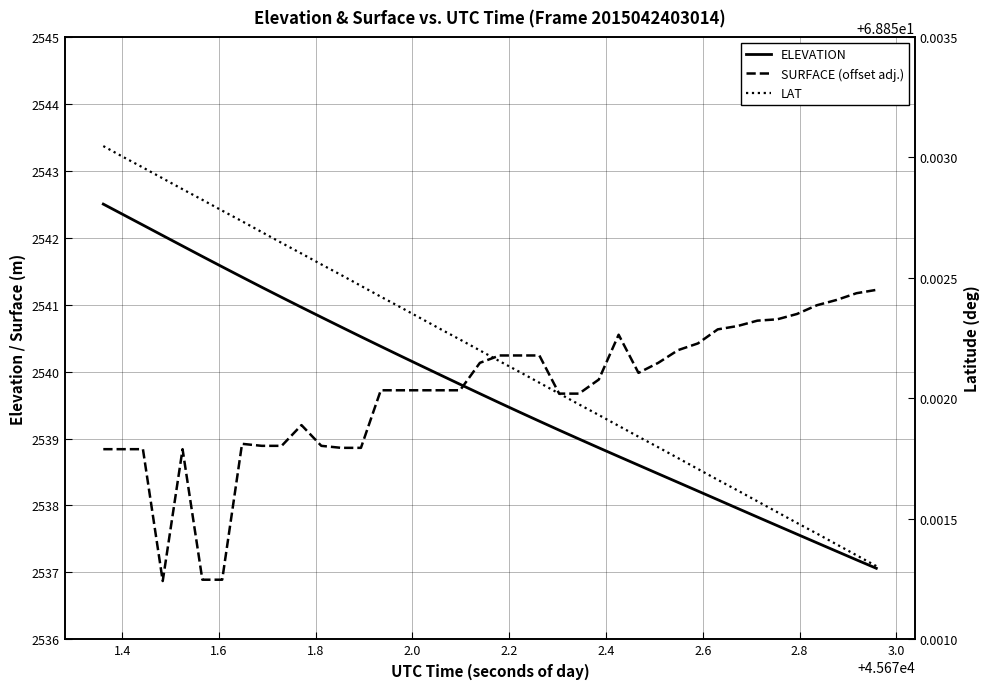

Reading left to right, transcribe all the data shown in this chart.

ELEVATION: 2542.5	2542.3	2542.2	2542.0	2541.9	2541.7	2541.6	2541.4	2541.3	2541.1	2541.0	2540.8	2540.7	2540.5	2540.4	2540.2	2540.1	2540.0	2539.8	2539.7	2539.5	2539.4	2539.3	2539.1	2539.0	2538.9	2538.7	2538.6	2538.5	2538.3	2538.2	2538.1	2538.0	2537.8	2537.7	2537.6	2537.4	2537.3	2537.2	2537.1
SURFACE (offset adj.): 2538.8	2538.8	2538.8	2536.9	2538.8	2536.9	2536.9	2538.9	2538.9	2538.9	2539.2	2538.9	2538.9	2538.9	2539.7	2539.7	2539.7	2539.7	2539.7	2540.1	2540.2	2540.2	2540.2	2539.7	2539.7	2539.9	2540.6	2540.0	2540.1	2540.3	2540.4	2540.6	2540.7	2540.8	2540.8	2540.9	2541.0	2541.1	2541.2	2541.2
LAT: 68.9	68.9	68.9	68.9	68.9	68.9	68.9	68.9	68.9	68.9	68.9	68.9	68.9	68.9	68.9	68.9	68.9	68.9	68.9	68.9	68.9	68.9	68.9	68.9	68.9	68.9	68.9	68.9	68.9	68.9	68.9	68.9	68.9	68.9	68.9	68.9	68.9	68.9	68.9	68.9